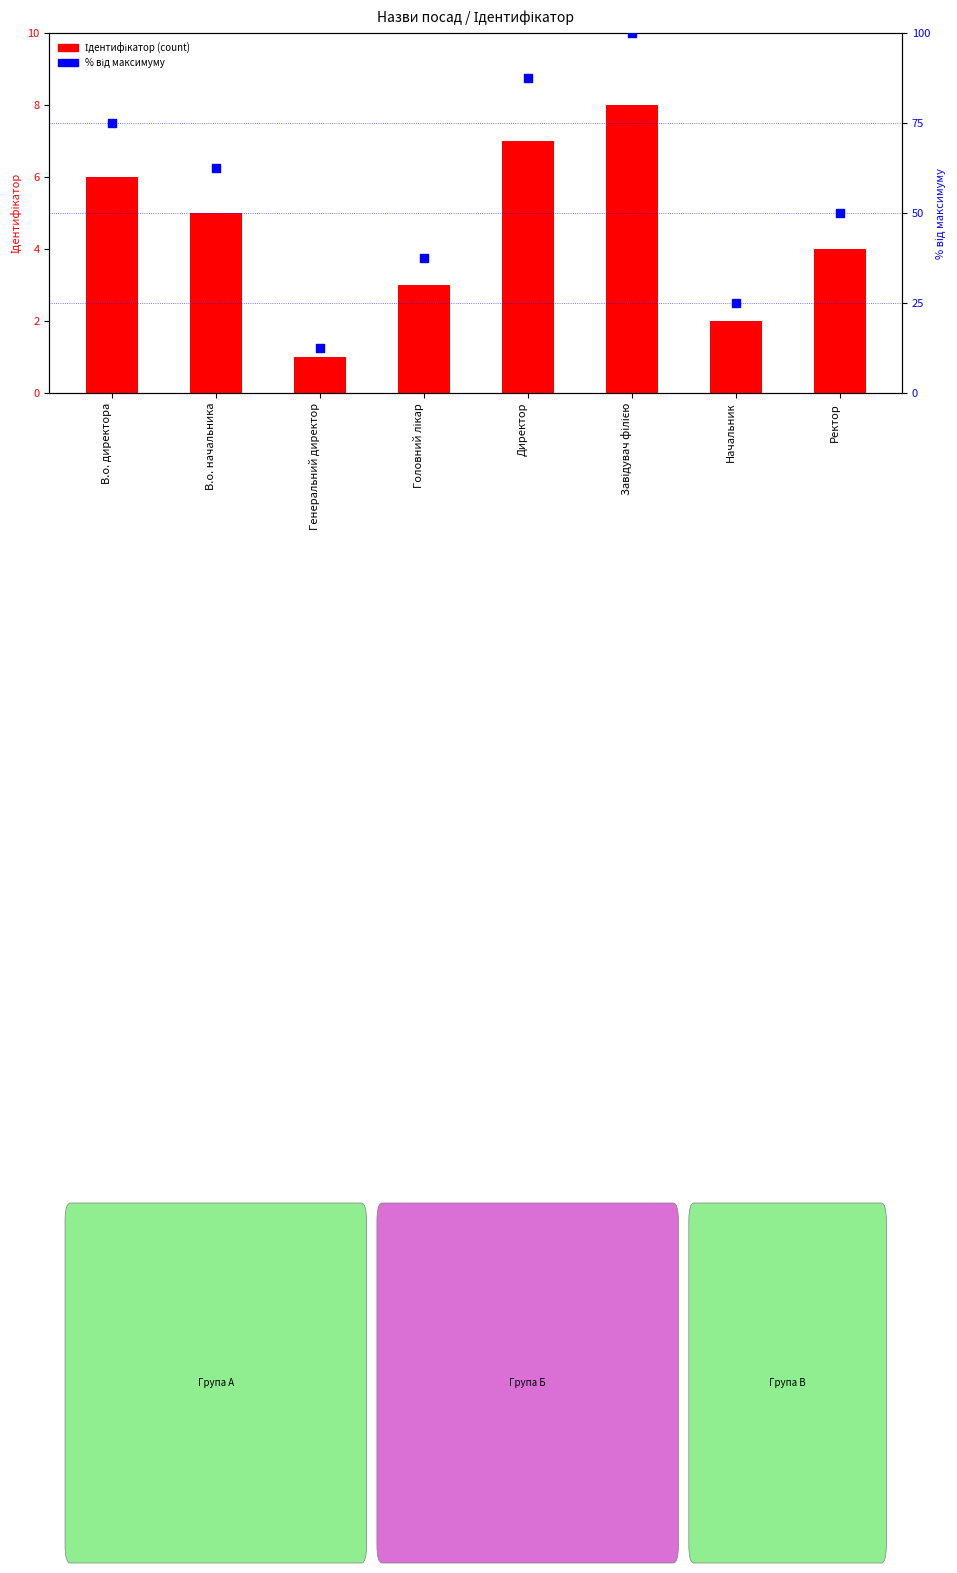

What is the total value across all series at Завідувач філією?

108.0